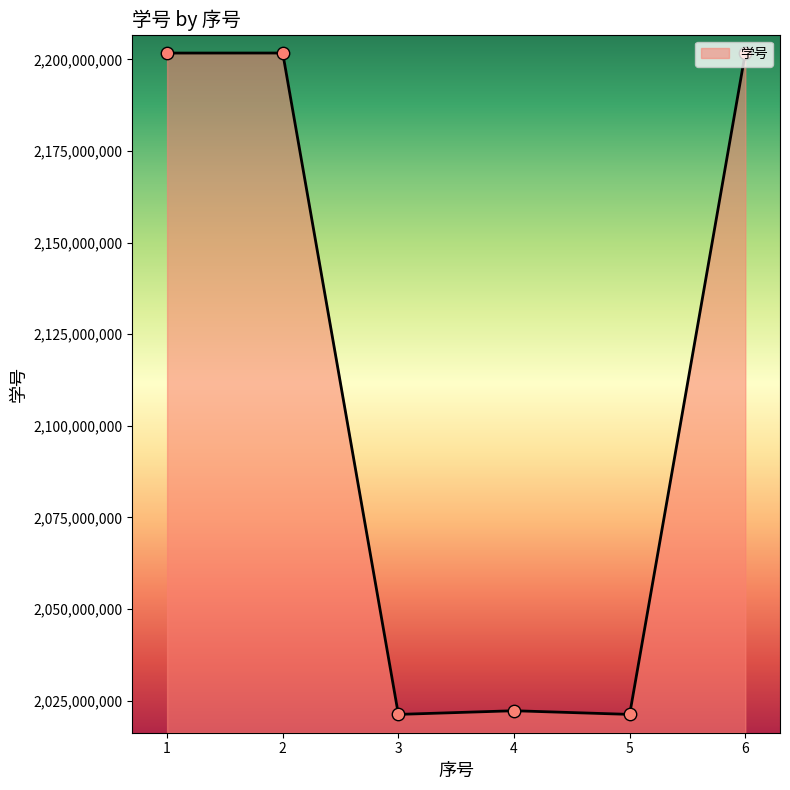

Between 4 and 6, which is larger?

6